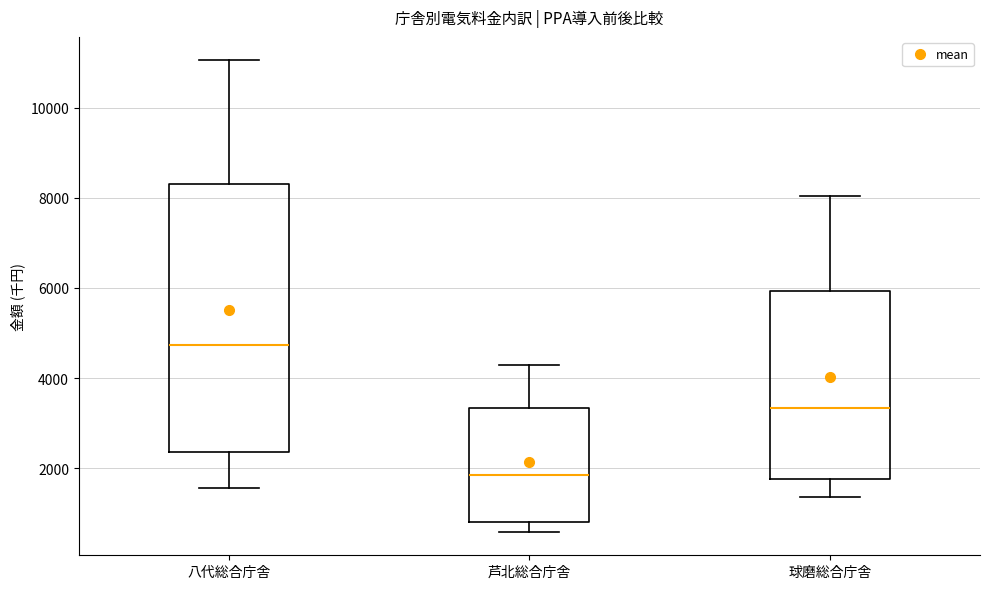

Comparing the boxes themselves (not the whiskers), which one is the tallest?

八代総合庁舎